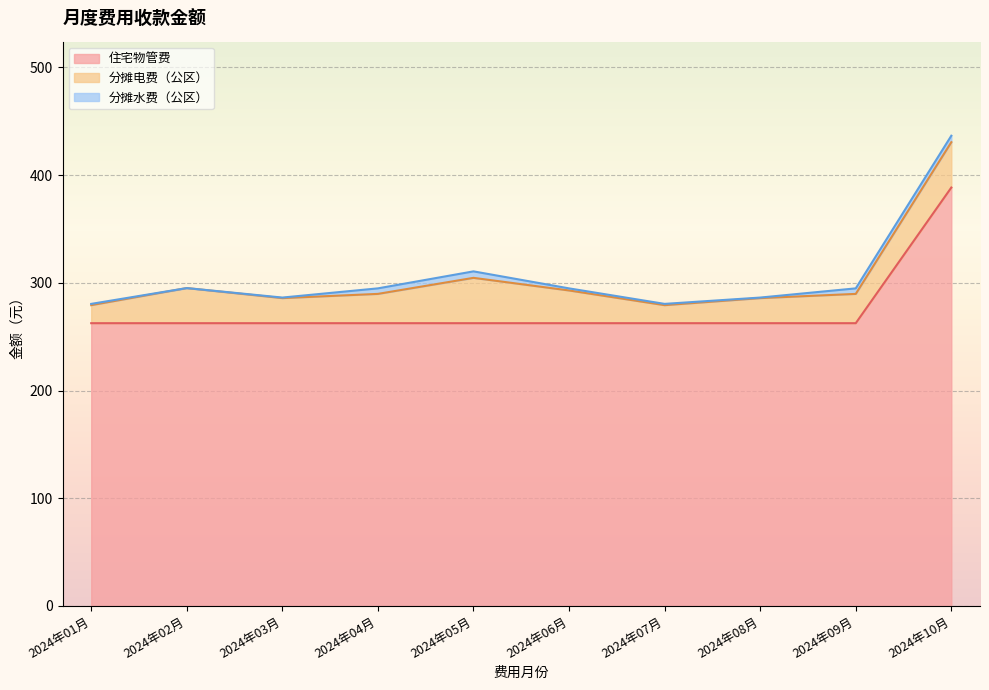

True or false: 分摊电费（公区） has more than 0 interior local peaks.

True